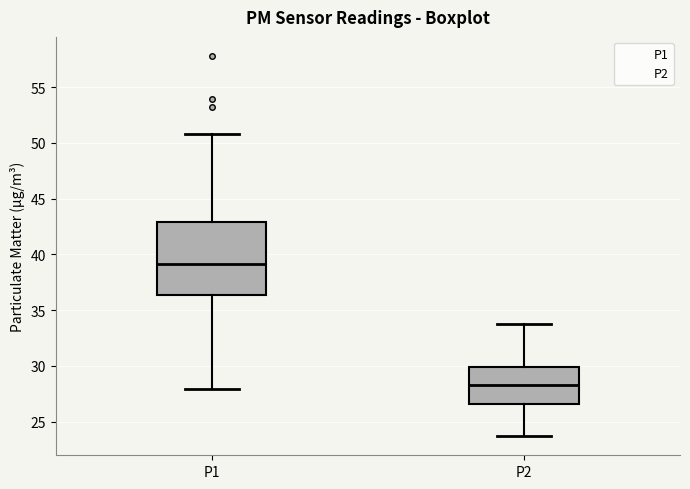

Reading left to right, read every box against the y-axis: the position of its median line, the range the box covers, and the ends of its whiskers. The values are not printed on the chart, so give them approximately, as read against the axis.

P1: median 39.0, box 36.5 to 43.0, whiskers 28.0 to 51.0
P2: median 28.5, box 26.5 to 30.0, whiskers 23.5 to 34.0